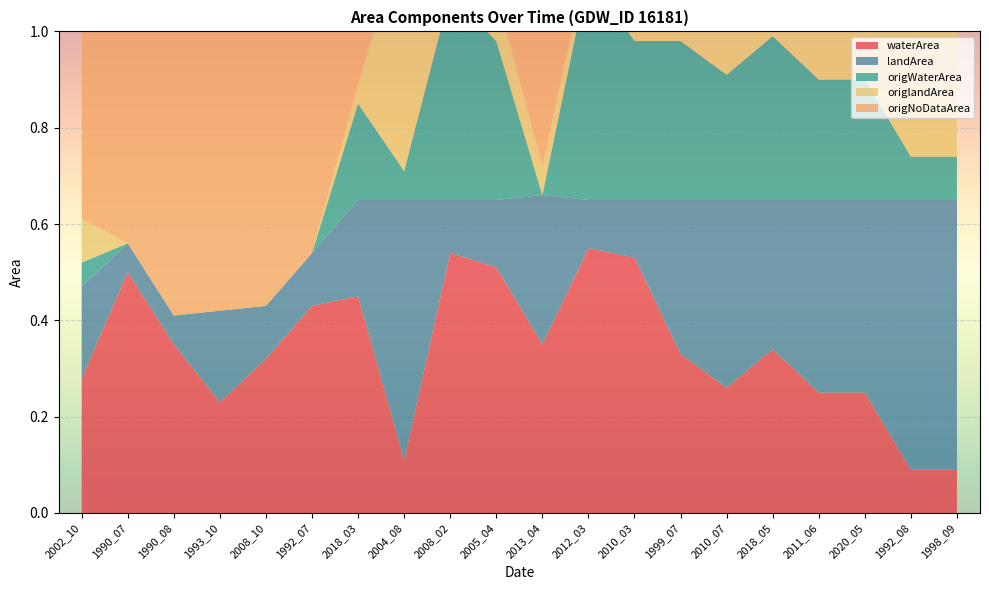

Reading left to right, list all the values displayed in this chart.

waterArea: 0.3	0.5	0.3	0.2	0.3	0.4	0.5	0.1	0.5	0.5	0.3	0.6	0.5	0.3	0.3	0.3	0.2	0.2	0.1	0.1
landArea: 0.2	0.1	0.1	0.2	0.1	0.1	0.2	0.5	0.1	0.1	0.3	0.1	0.1	0.3	0.4	0.3	0.4	0.4	0.6	0.6
origWaterArea: 0.1	0.0	0.0	0.0	0.0	0.0	0.2	0.1	0.4	0.3	0.0	0.5	0.3	0.3	0.3	0.3	0.2	0.2	0.1	0.1
origlandArea: 0.1	0.0	0.0	0.0	0.0	0.0	0.0	0.5	0.1	0.1	0.1	0.0	0.1	0.3	0.4	0.3	0.4	0.4	0.6	0.6
origNoDataArea: 0.5	0.7	0.7	0.7	0.7	0.7	0.4	0.1	0.2	0.2	0.6	0.1	0.3	0.0	0.0	0.0	0.0	0.0	0.0	0.0